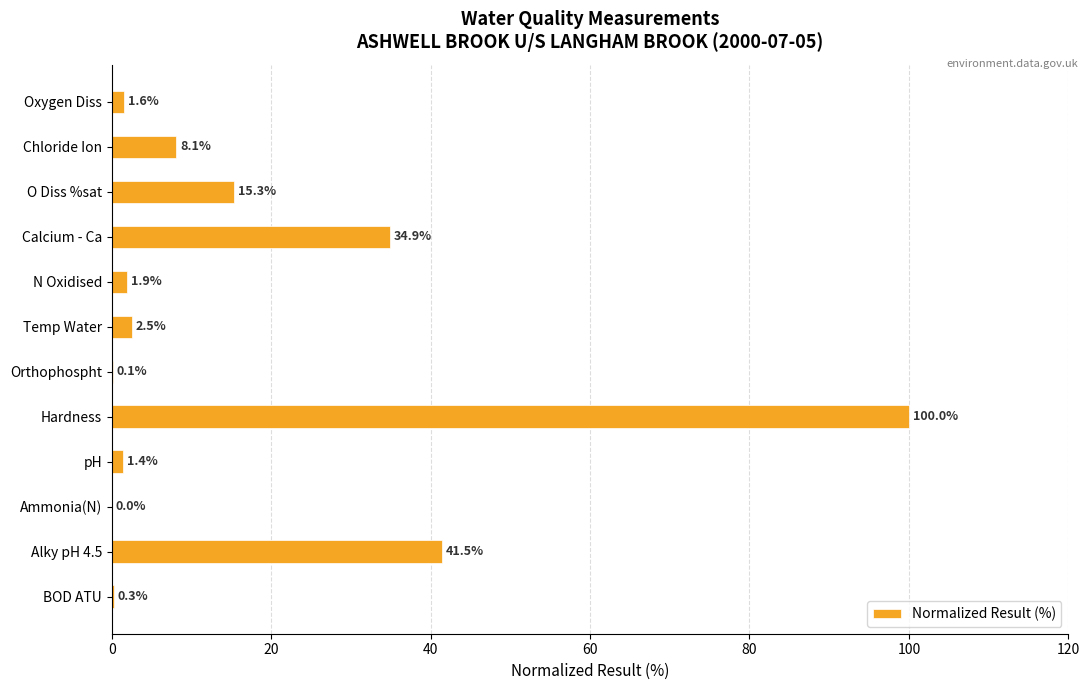

True or false: the data shows 0.1 at Orthophospht.

True